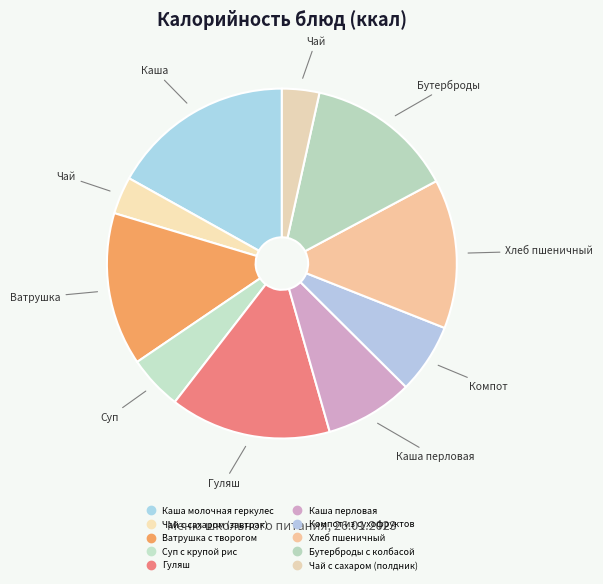

To the nearest percent, what is the combined percentage of Ватрушка с творогом and Хлеб пшеничный?

28%